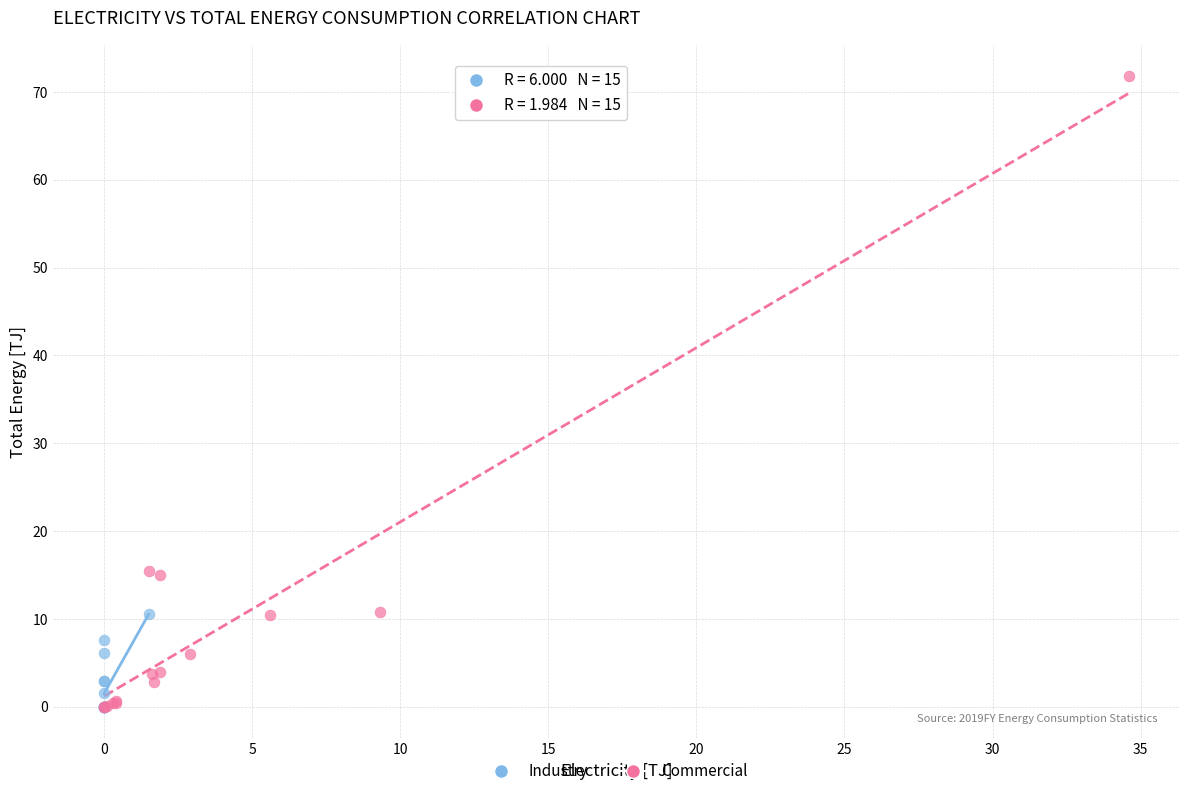

Which series has the largest Y range (max minus min)?

Commercial